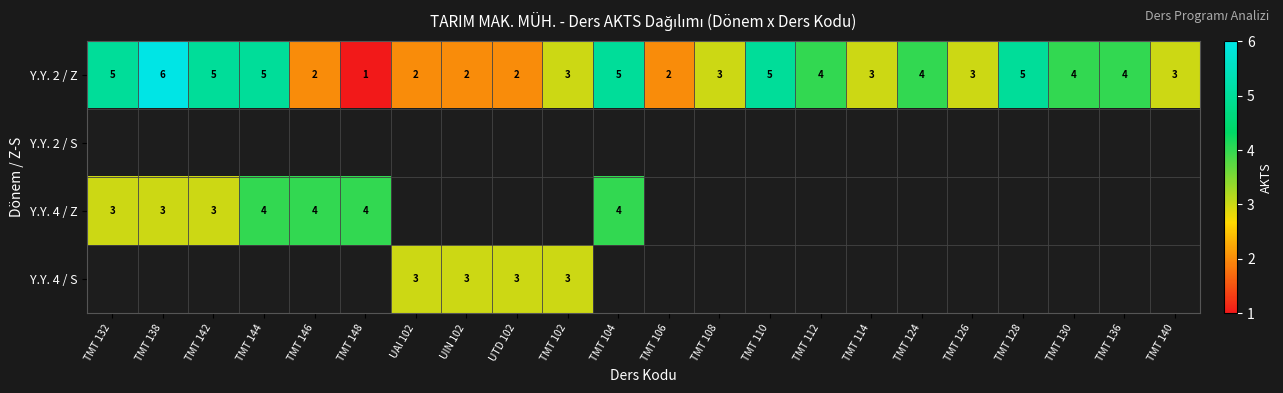

True or false: Y.Y. 2 / Z has a value of 5 at TMT 132.

True